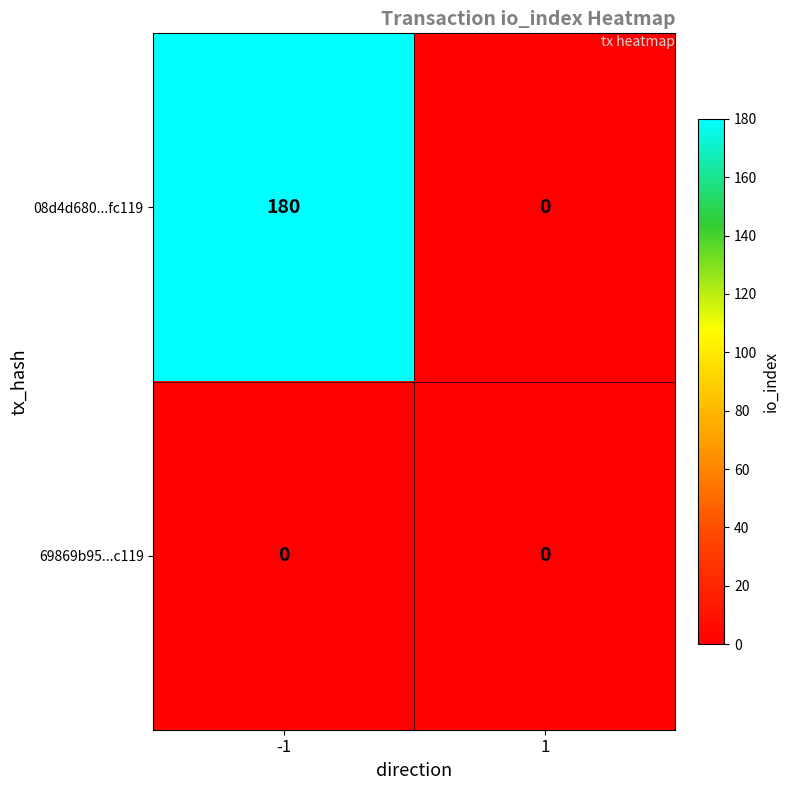

Reading right to left, transcribe all the data shown in this chart.

08d4d680...fc119: 0	180
69869b95...c119: 0	0